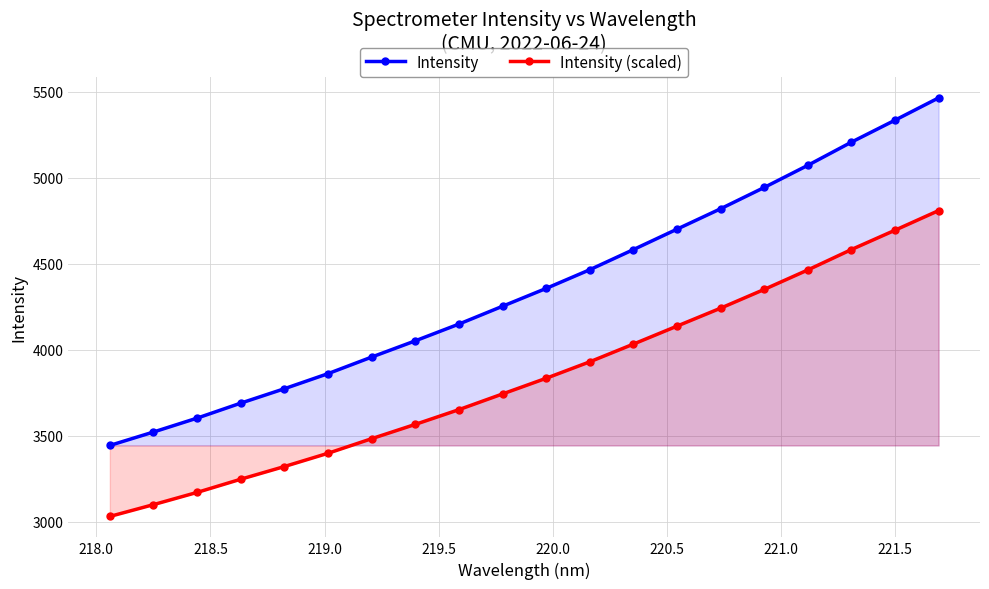

How many values in the Intensity series are below 4356?

10